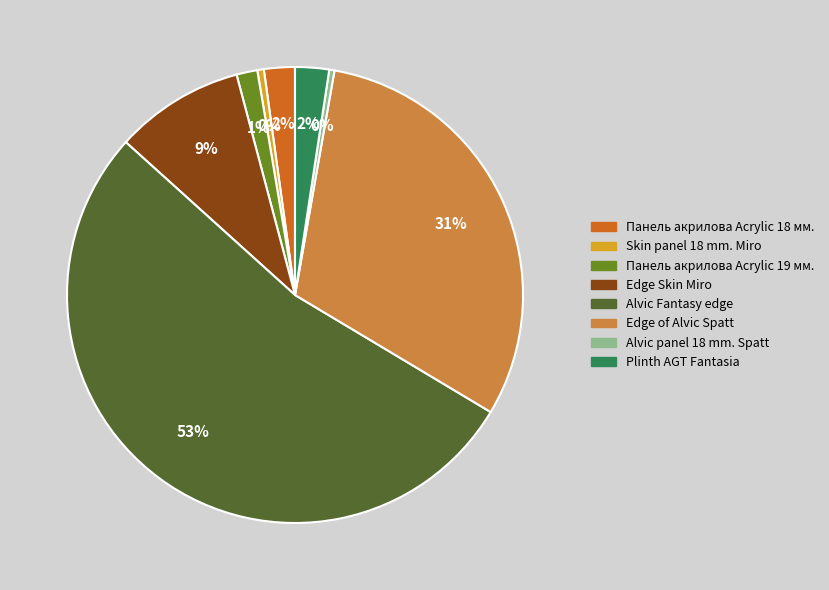

Do Plinth AGT Fantasia and Панель акрилова Acrylic 19 мм. together represent more than half of the pie?

No